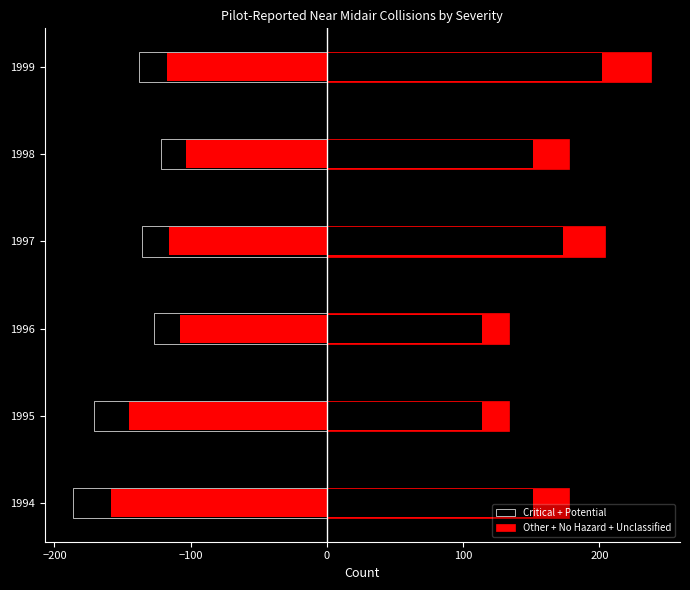

What is the minimum value shown in the chart?

-186